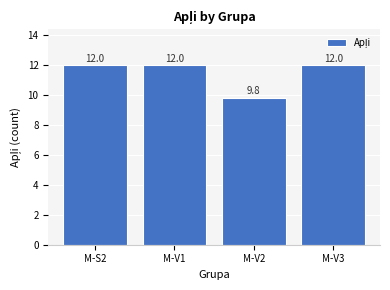

What is the change in value from M-V1 to M-V2?

-2.2